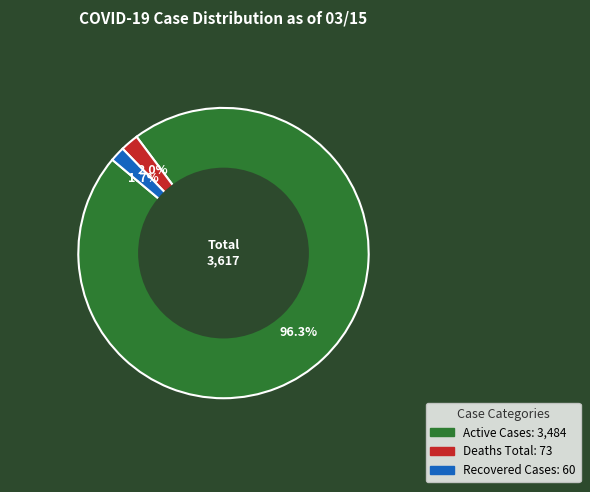

To the nearest percent, what percentage of the pie is Recovered Cases?

2%